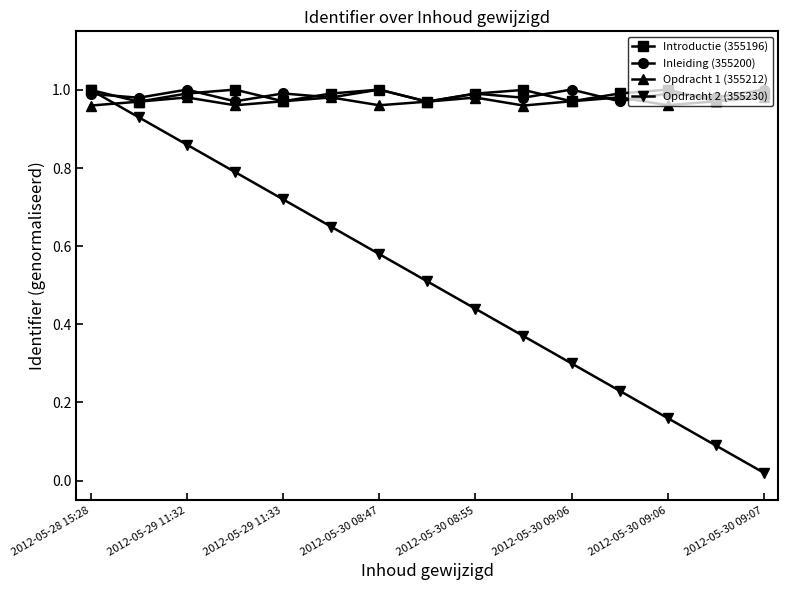

True or false: Opdracht 2 (355230) has more than 0 interior local peaks.

False